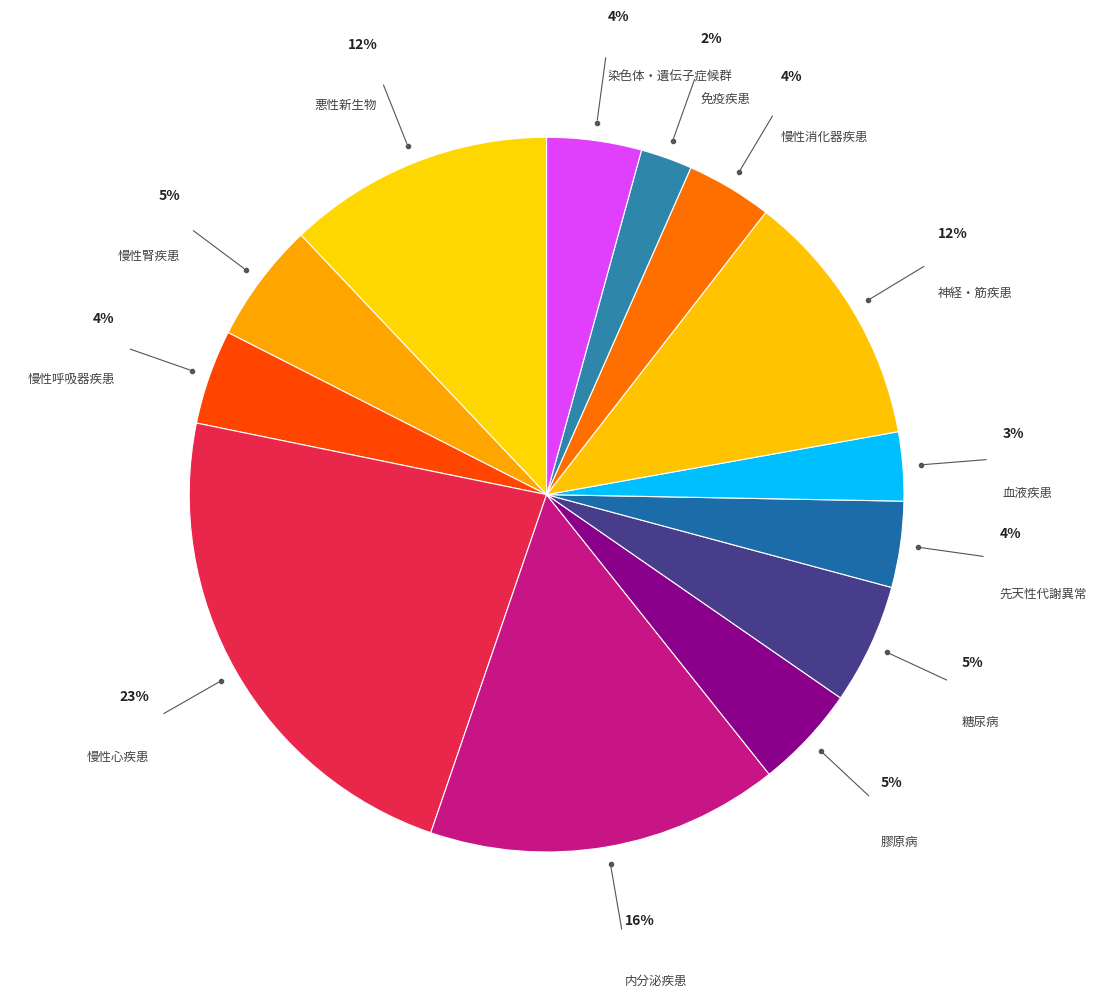

To the nearest percent, what is the difference between the 内分泌疾患 and 慢性心疾患 slice percentages?

7%